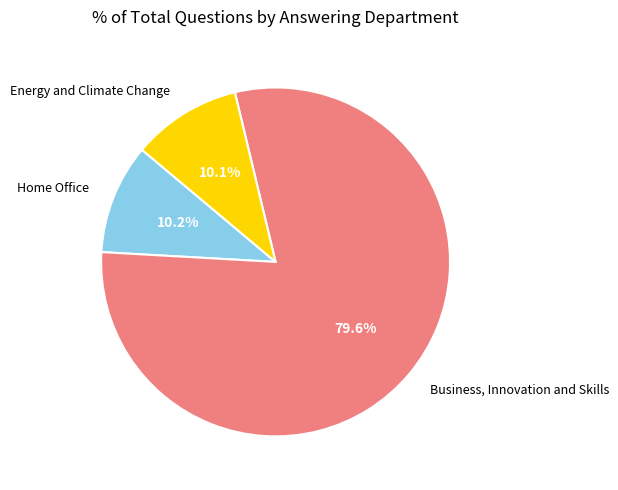

Count the number of slices in the pie.

3